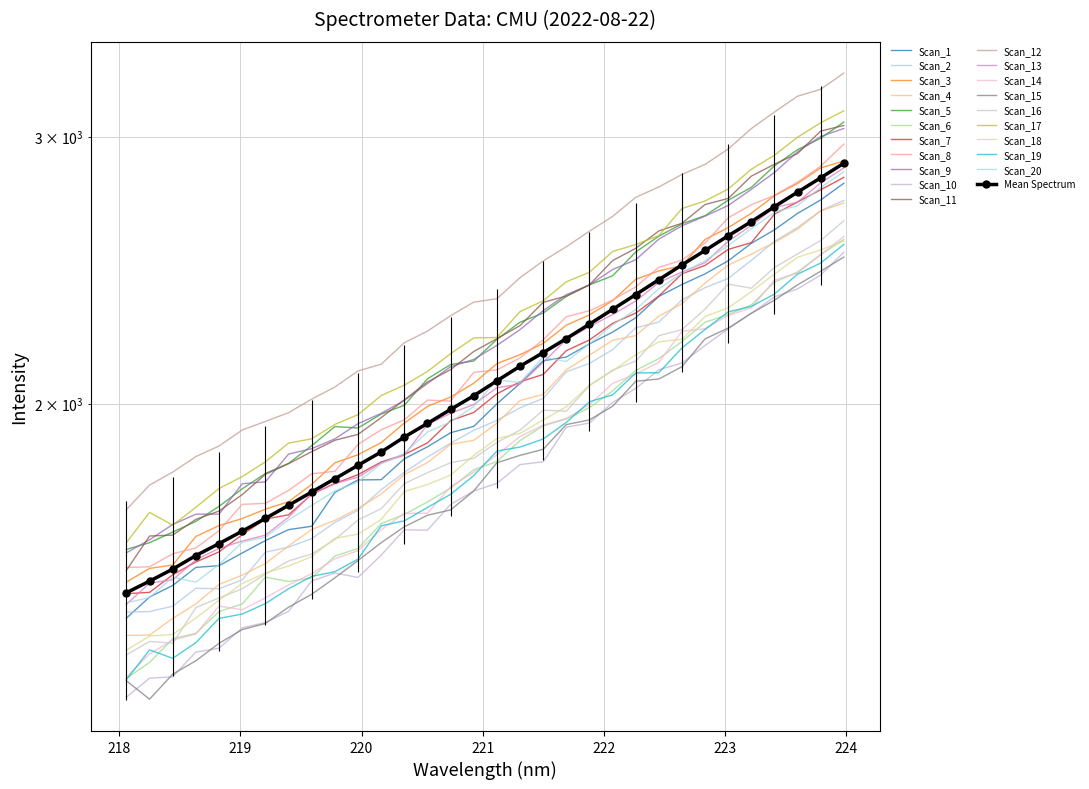

How many data points does each series have?

32